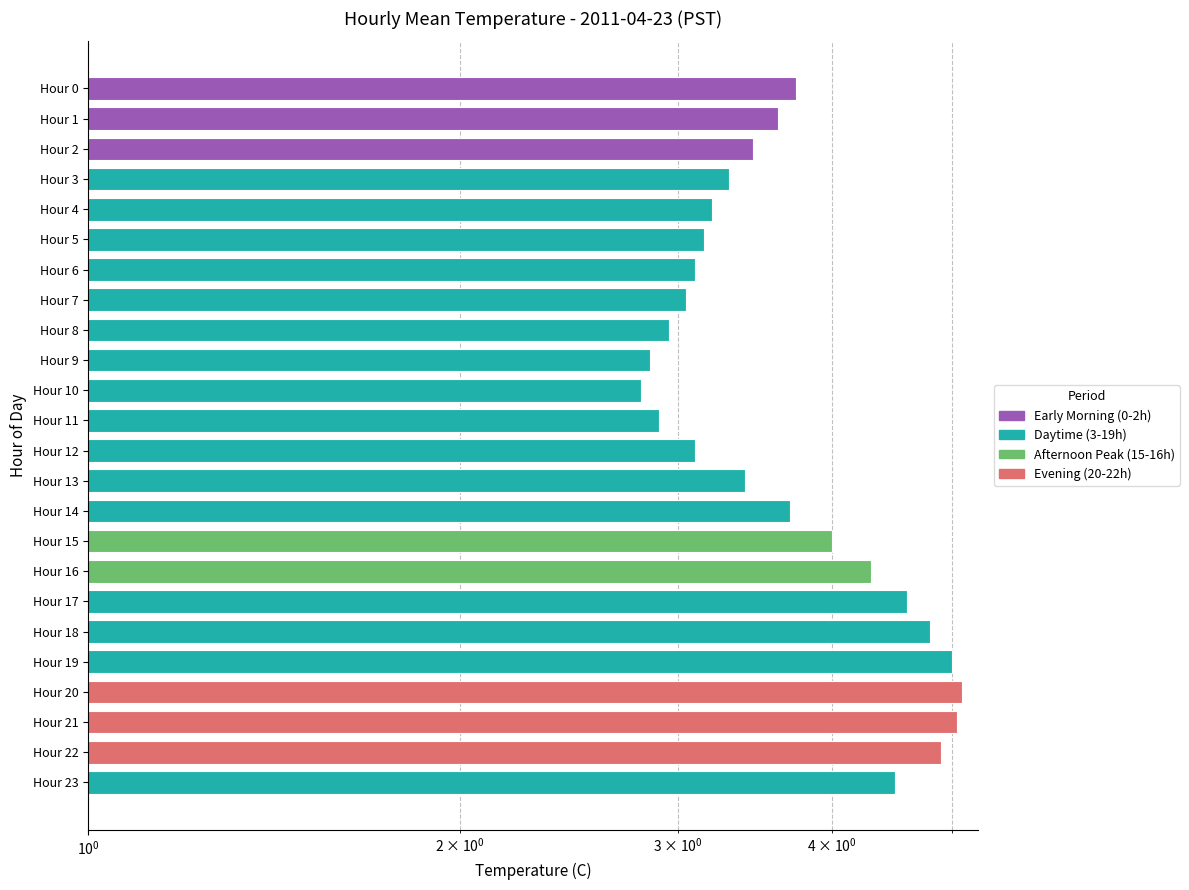

At which category does the chart reach its peak across all series?

Hour 20